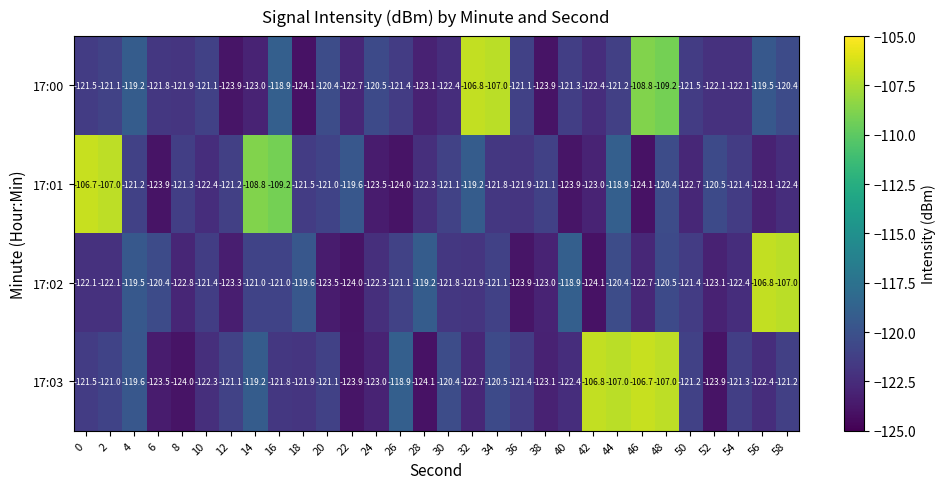

The value of 17:00 at 8 is -121.9. True or false?

True